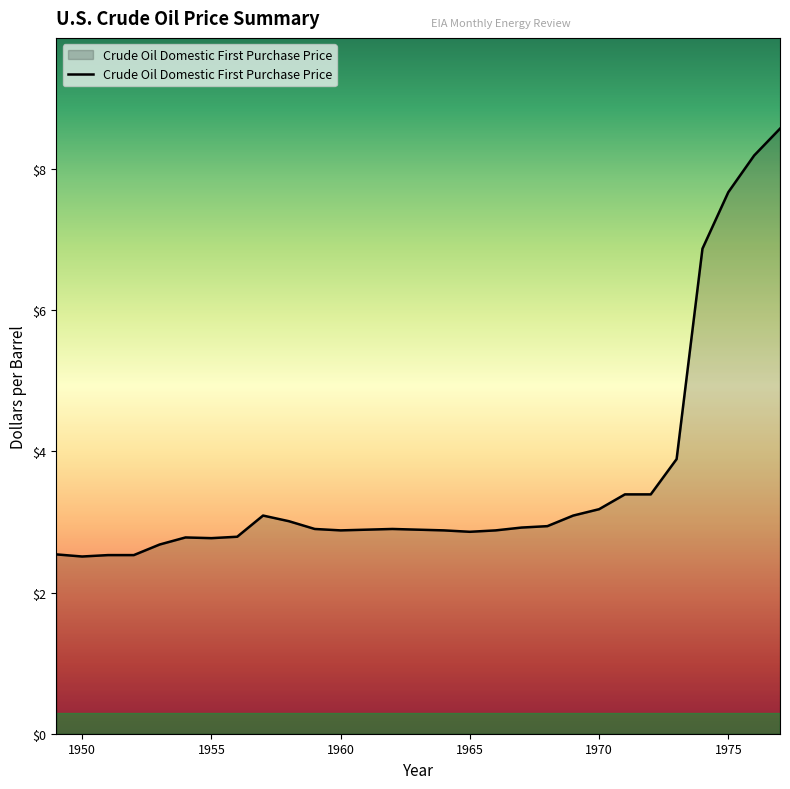

What is the minimum value shown in the chart?

2.5